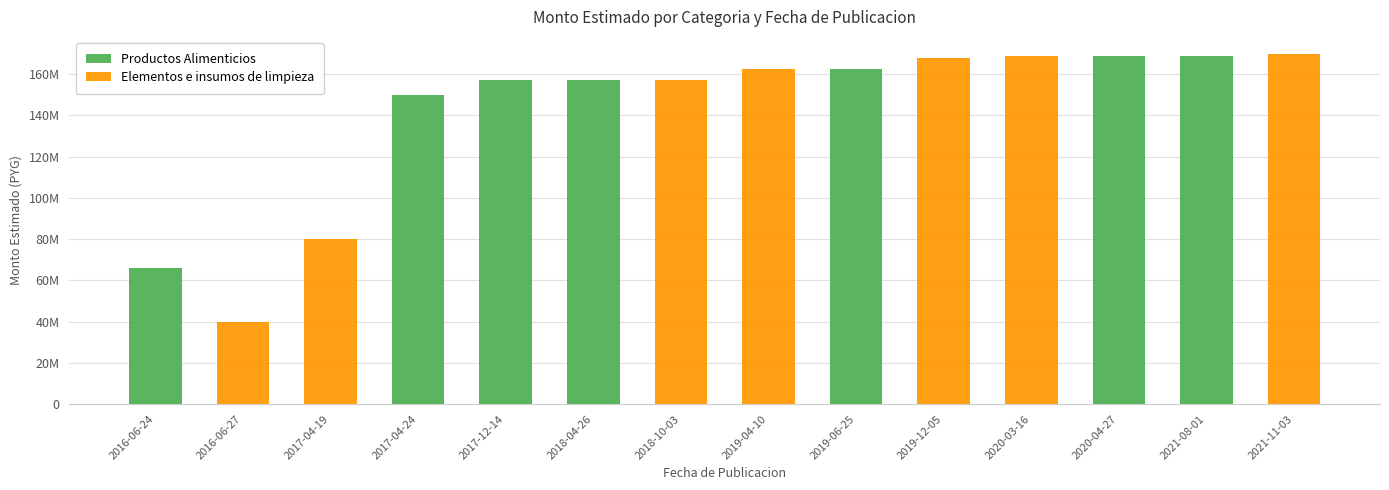

What are all the series names shown in the legend?

Productos Alimenticios, Elementos e insumos de limpieza